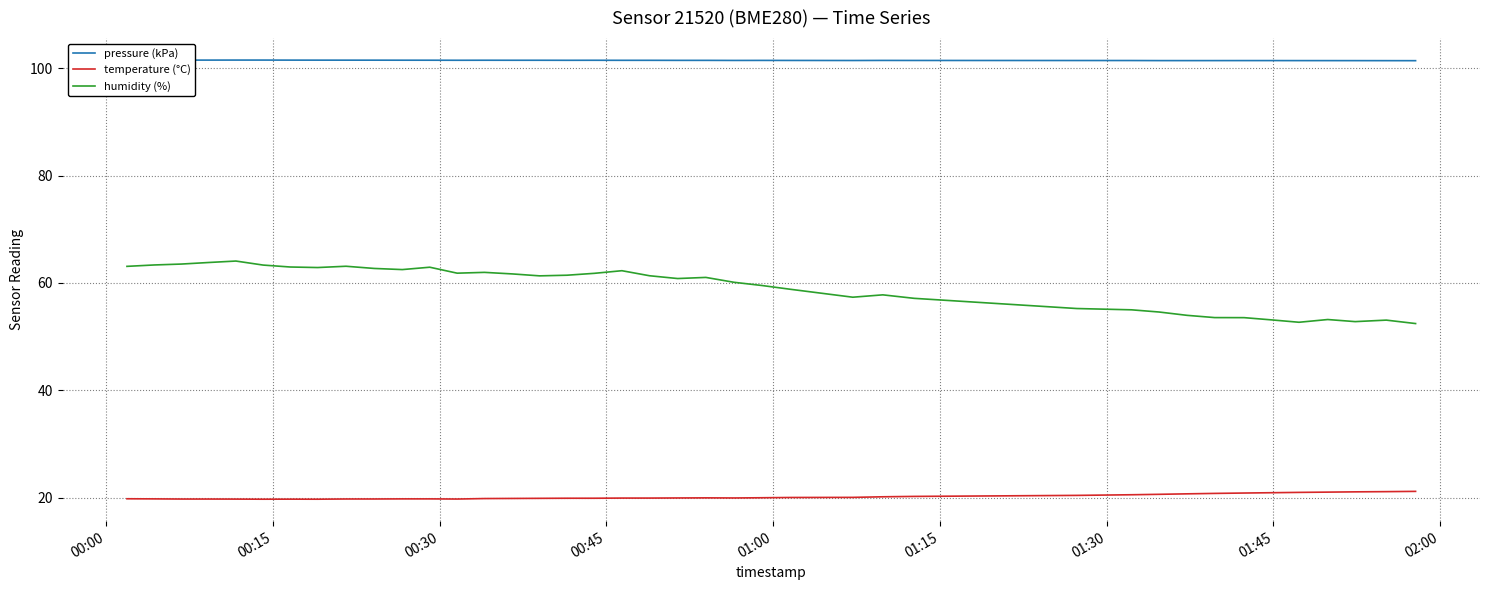

True or false: temperature (°C) has more than 1 interior local peaks.

True